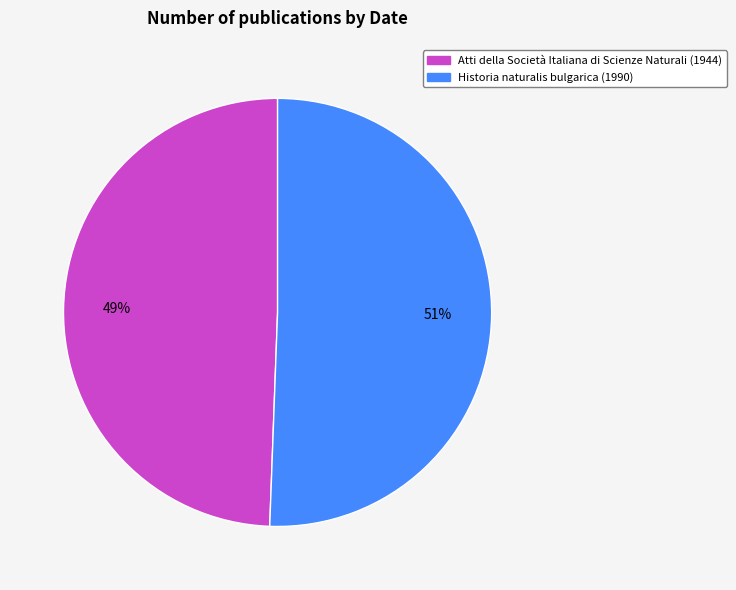

Which category accounts for the majority?

Historia naturalis bulgarica (1990)